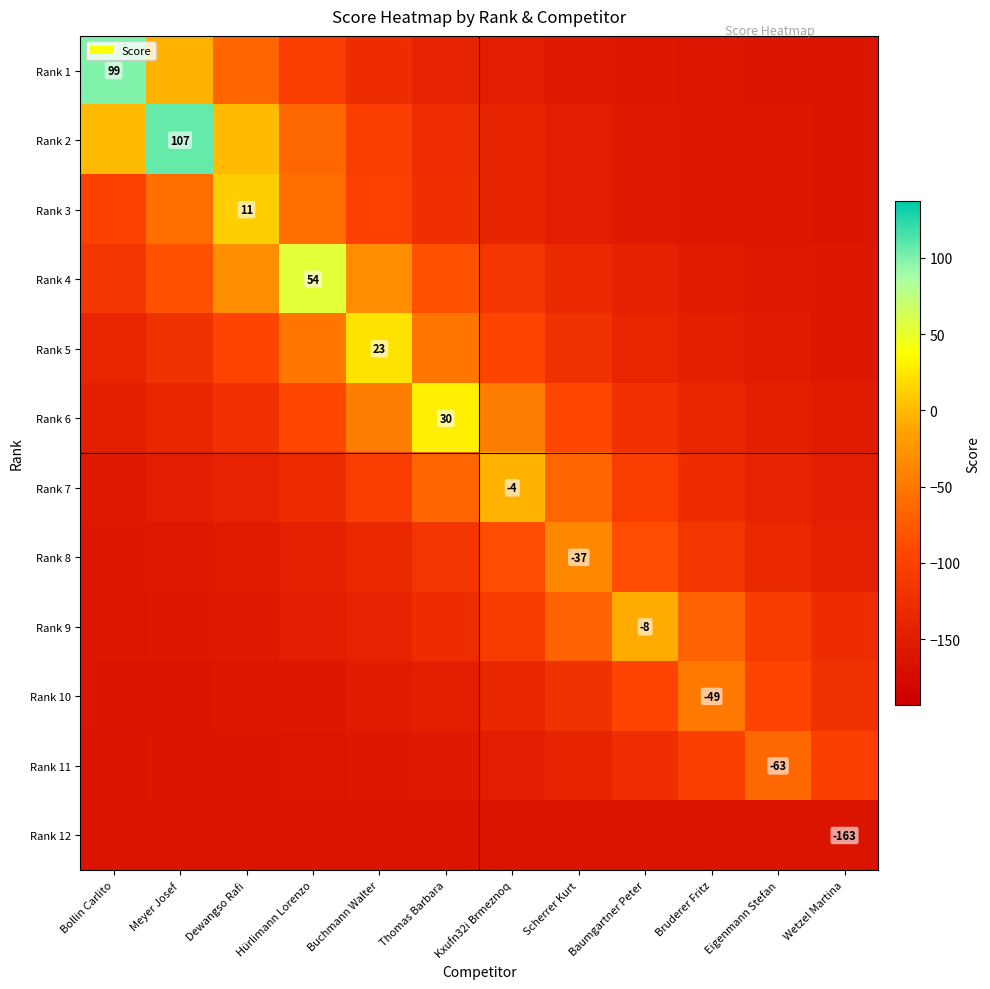

How many values in Rank 5 are above zero?

1